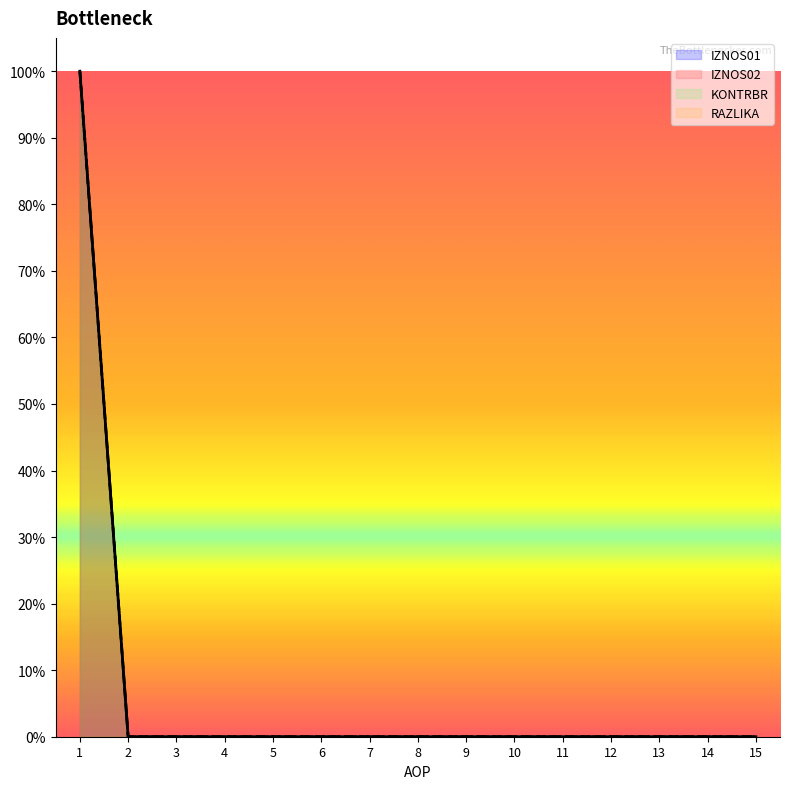

What is the sum of all RAZLIKA values?

1